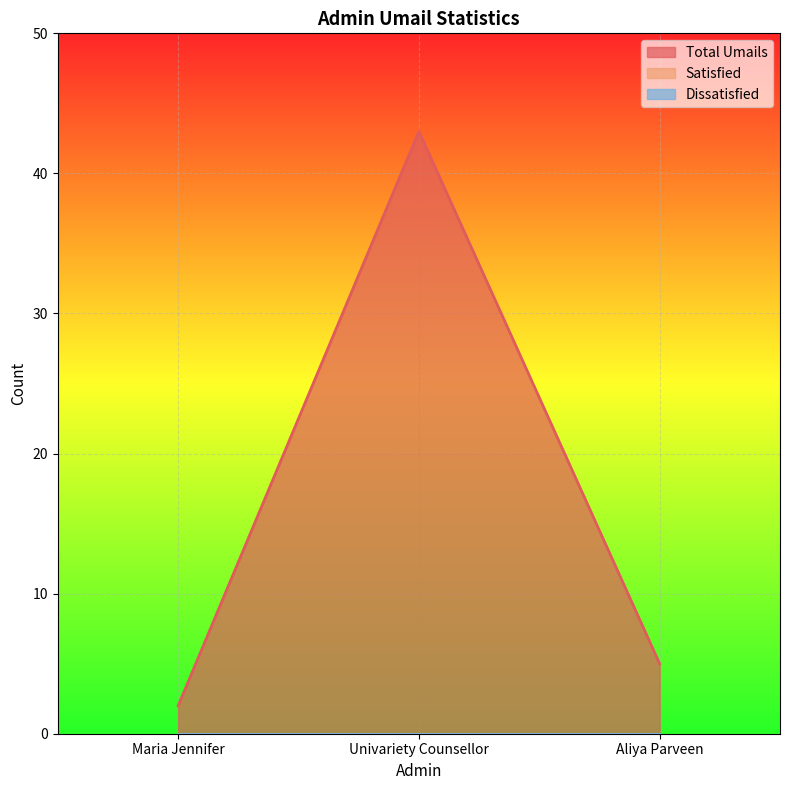

The value of Total Umails at Maria Jennifer is 2. True or false?

True